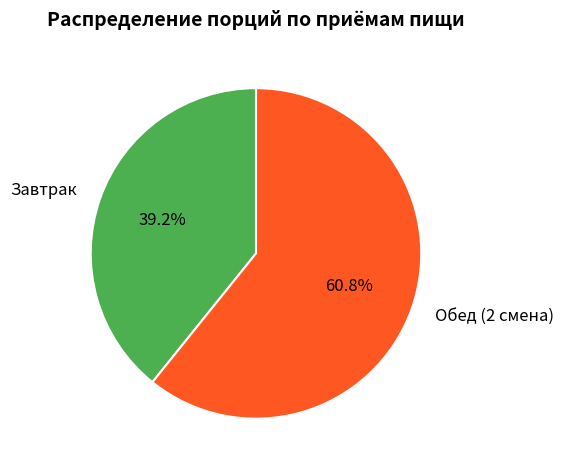

True or false: Обед (2 смена) accounts for 61% of the total.

True